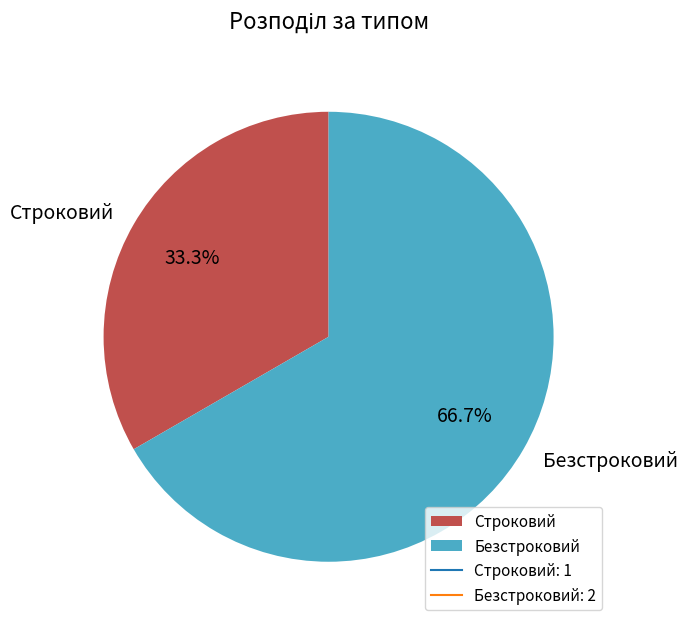

Is Строковий the majority of the pie?

No